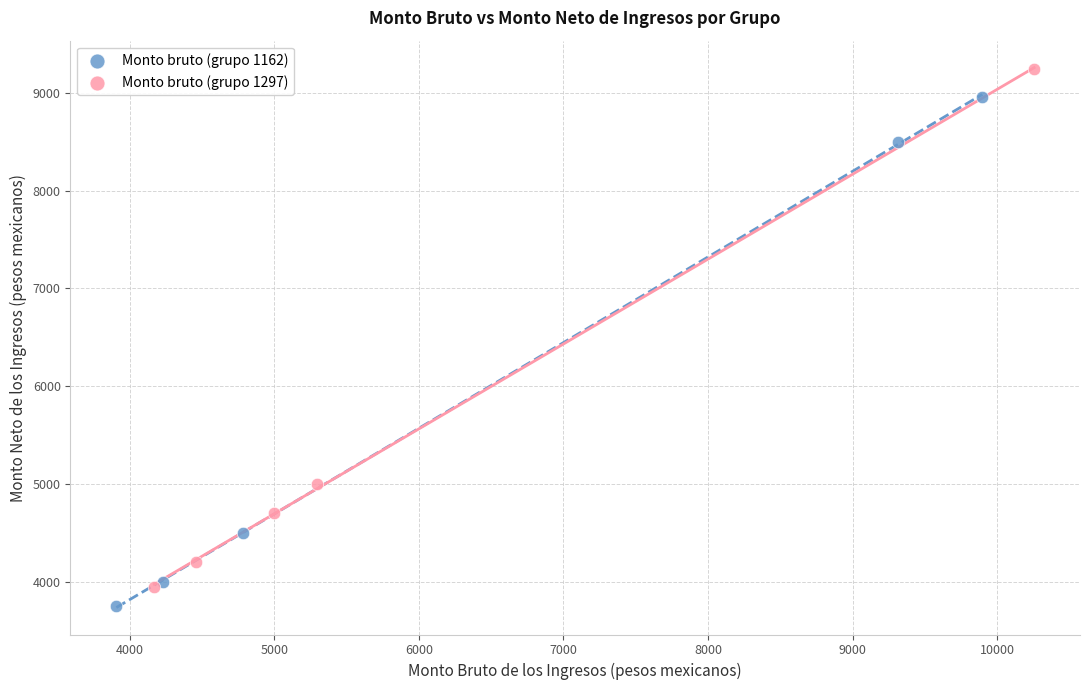

Which series contains the highest Y value?

Monto bruto (grupo 1297)